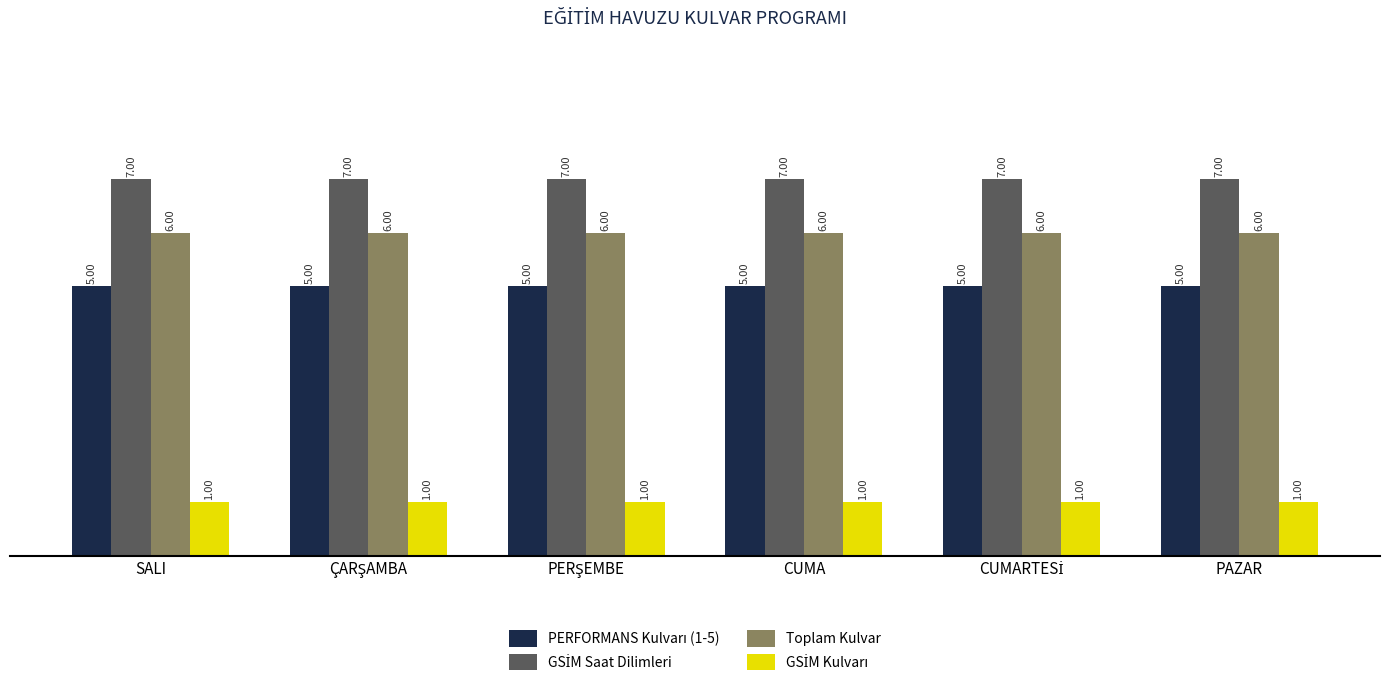

At how many categories does at least one series exceed 1?

6